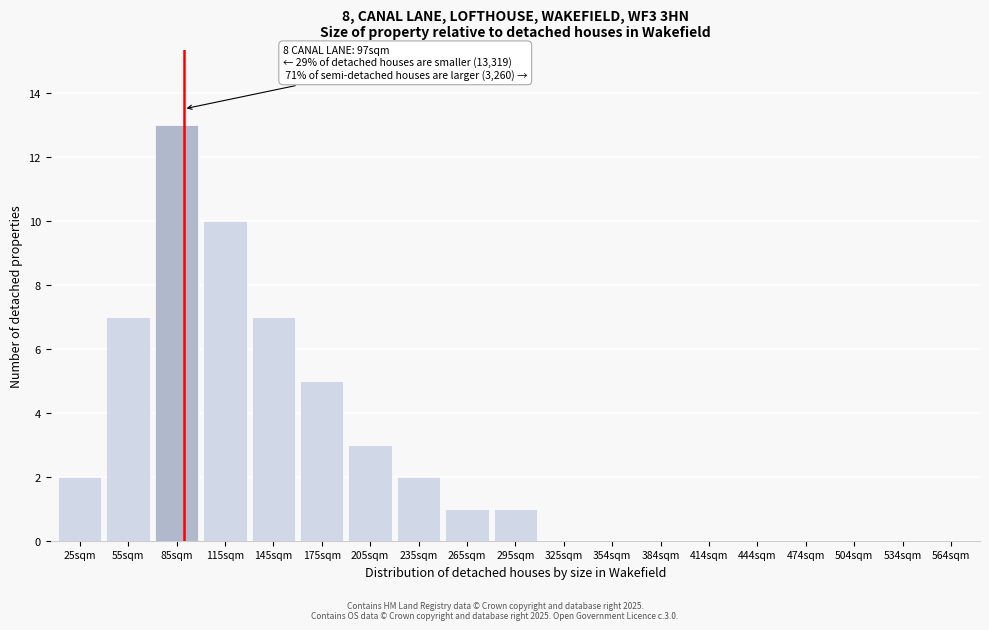

The value at 205sqm is 3. True or false?

True